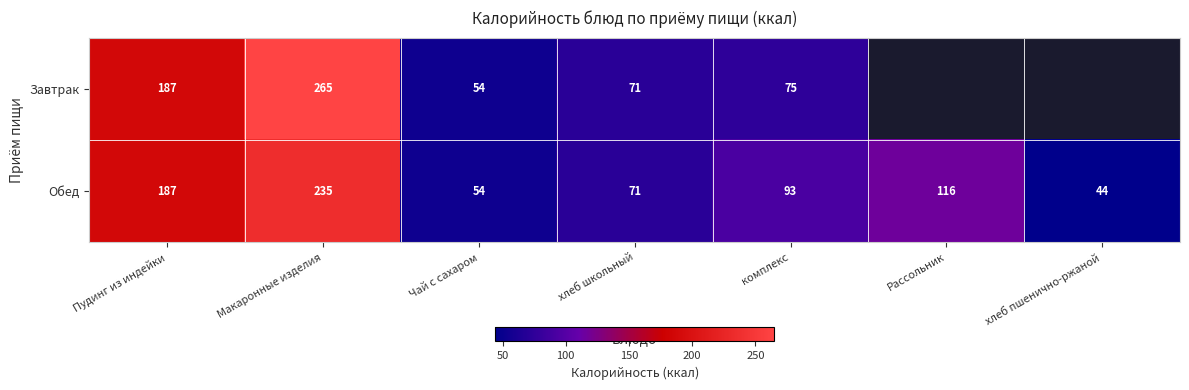

Is the value of Завтрак at Макаронные изделия greater than the value of Обед at Макаронные изделия?

Yes